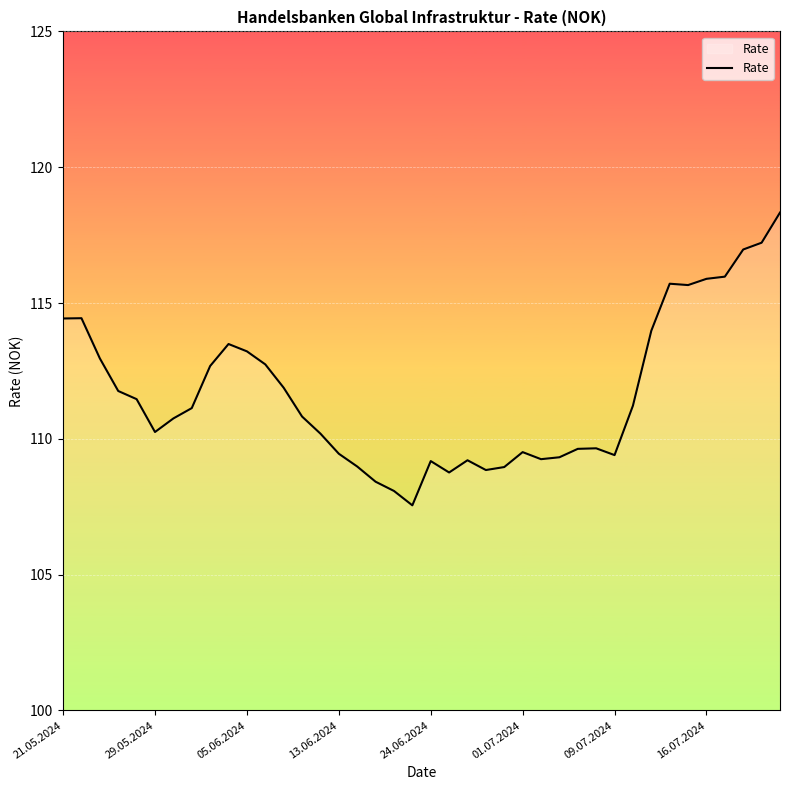

How many distinct data groups are displayed?

1